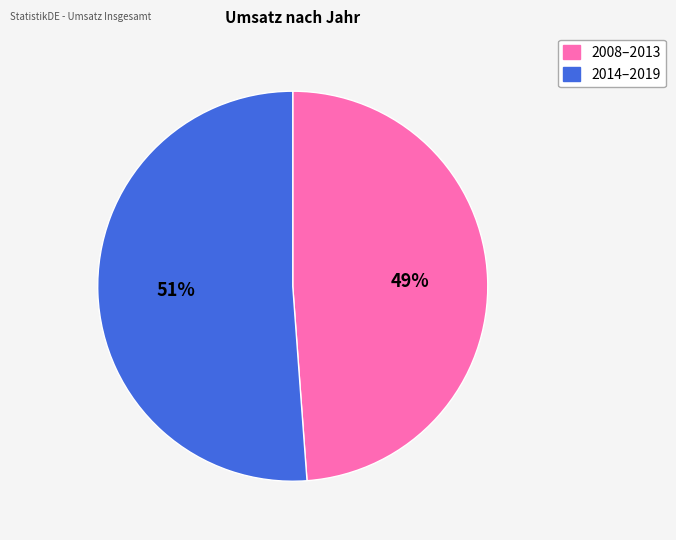

Count the number of slices in the pie.

2